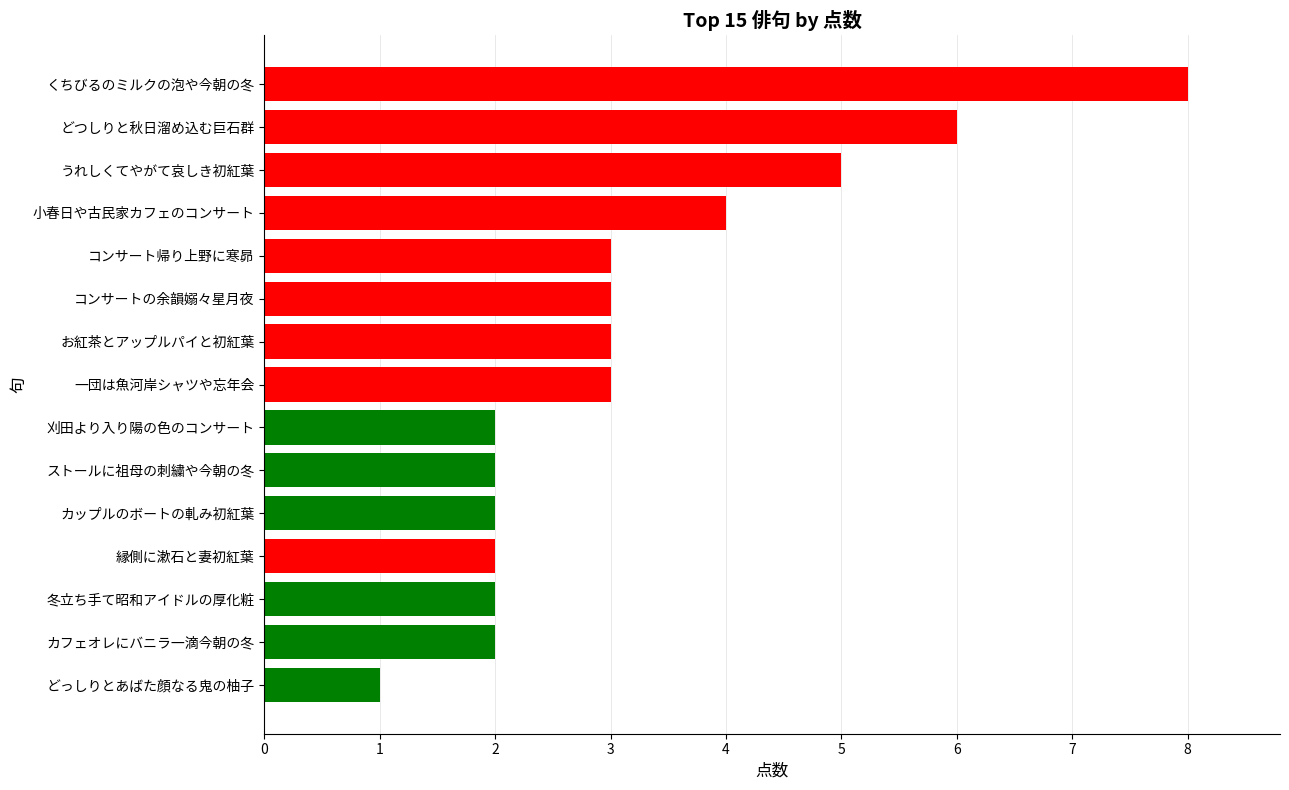

What is the ratio of the value at 小春日や古民家カフェのコンサート to the value at ストールに祖母の刺繍や今朝の冬?

2.0